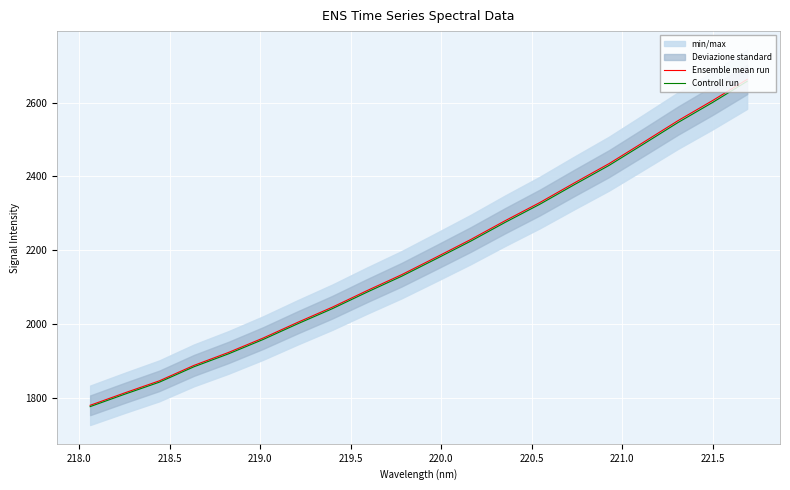

True or false: Ensemble mean run has a value of 3502.6 at 221.5.

False